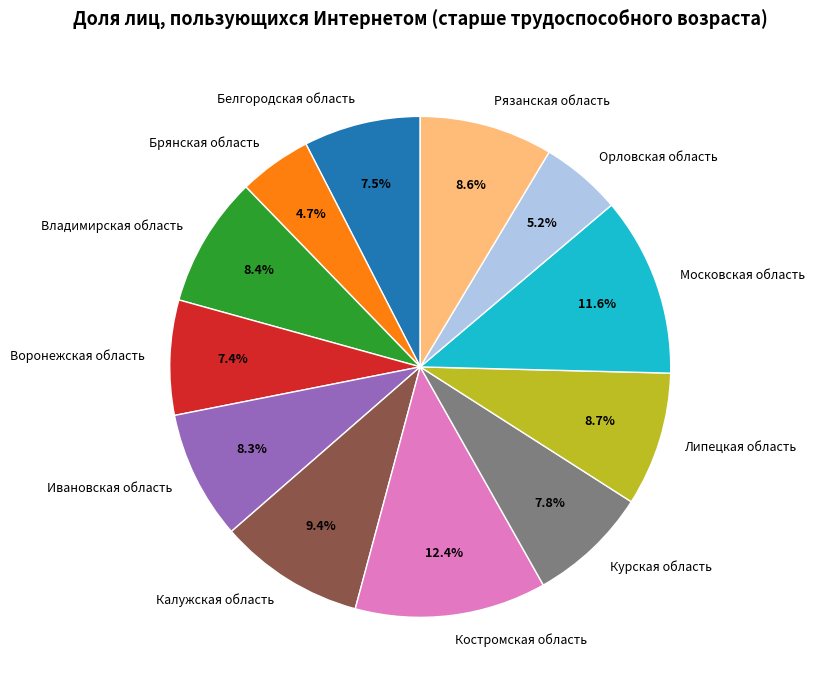

What percentage is the Липецкая область slice, to the nearest percent?

9%